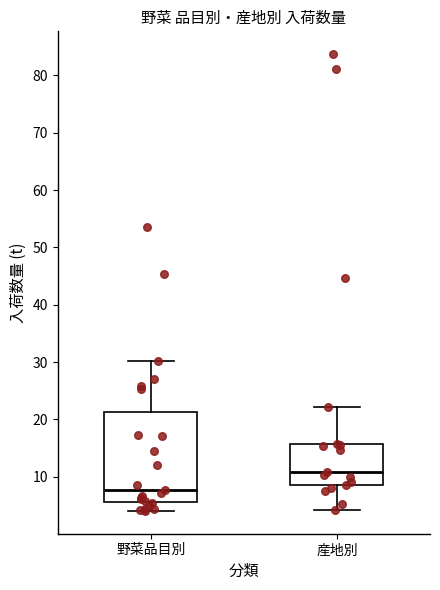

Which box has the lowest median line?

野菜品目別